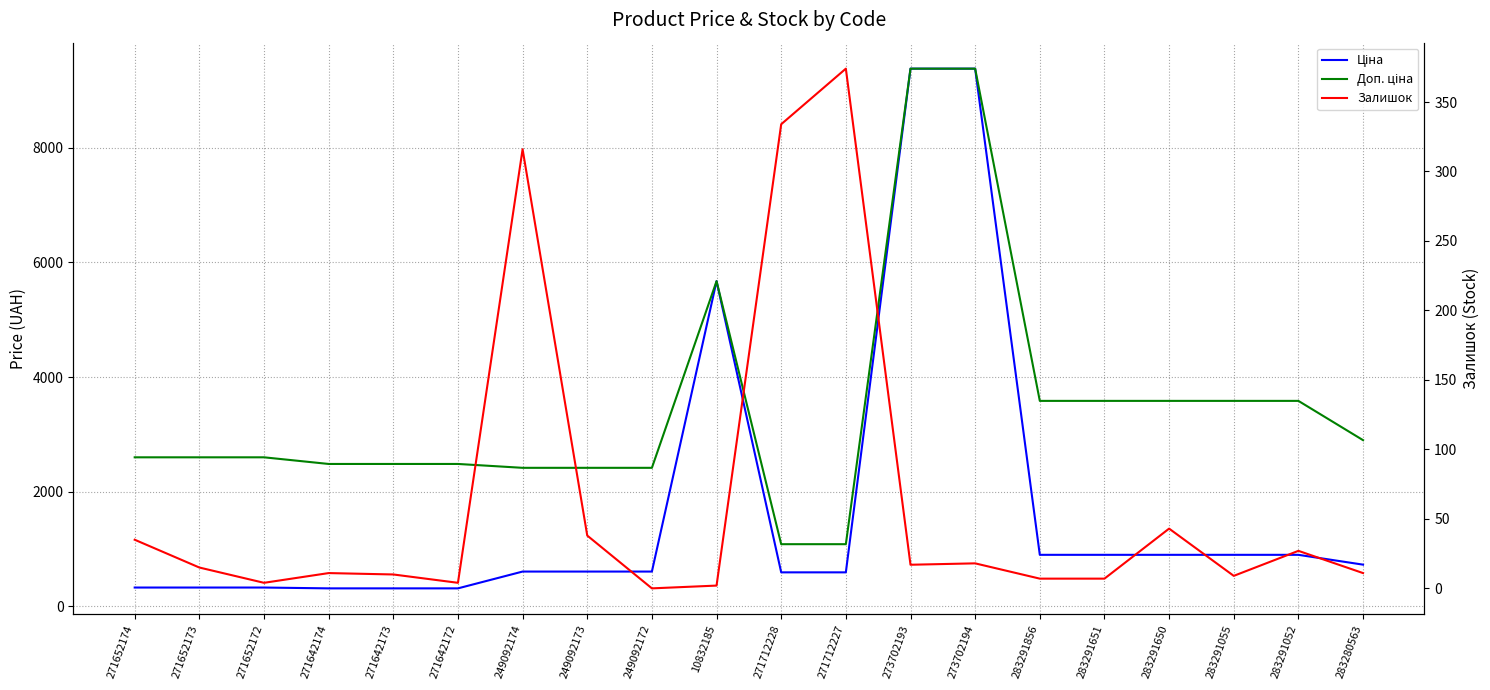

Which series has the largest total across all categories?

Доп. ціна